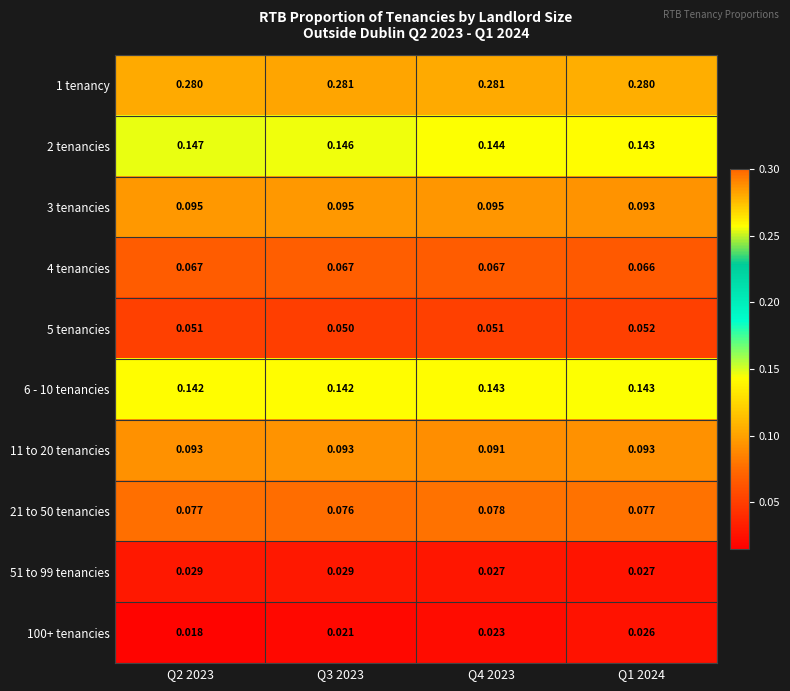

Is the value of 5 tenancies at Q2 2023 greater than the value of 11 to 20 tenancies at Q1 2024?

No